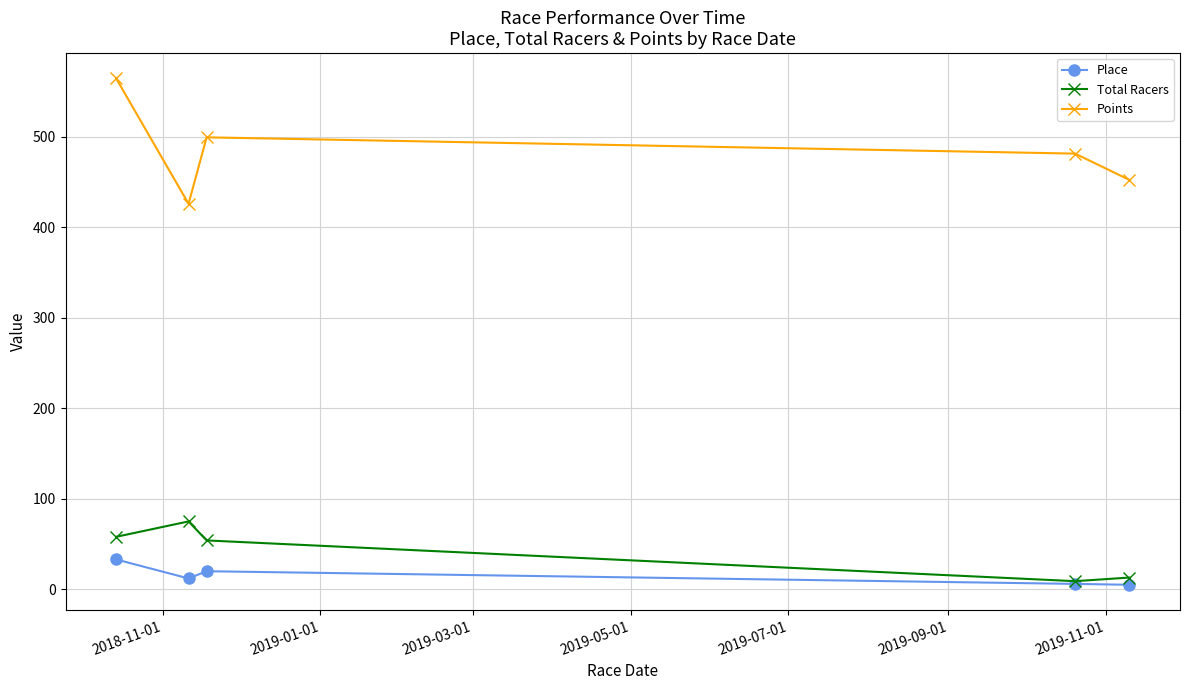

How many lines are shown in the chart?

3